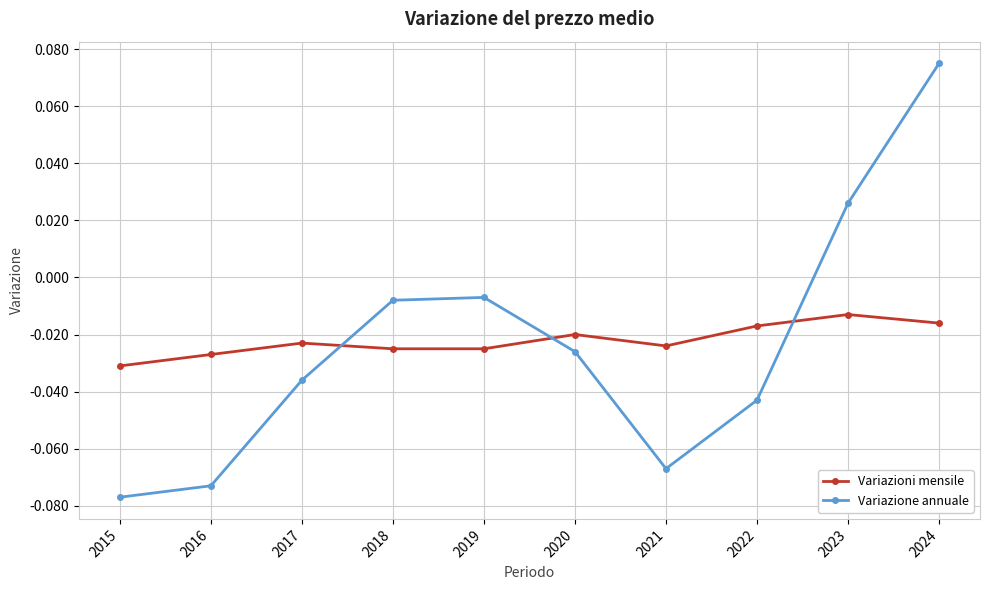

At 2022, list the series in order from largest to smallest.

Variazioni mensile, Variazione annuale